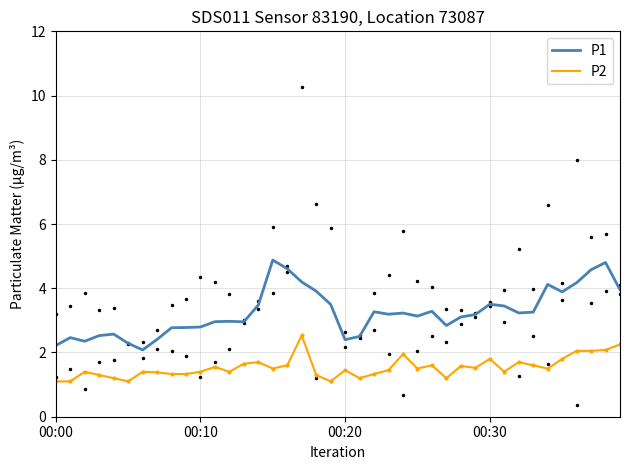

At which label is P2 closest to 1?

00:00